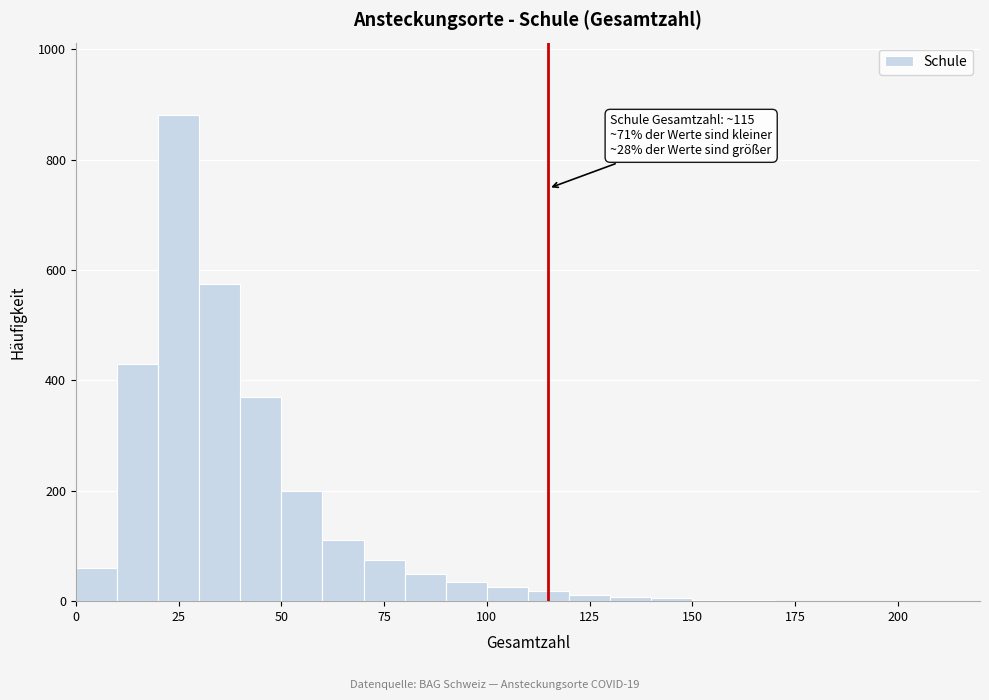

Around what value on the x-axis is the tallest bar? Give the approximate position of its centre, as read against the axis.

25